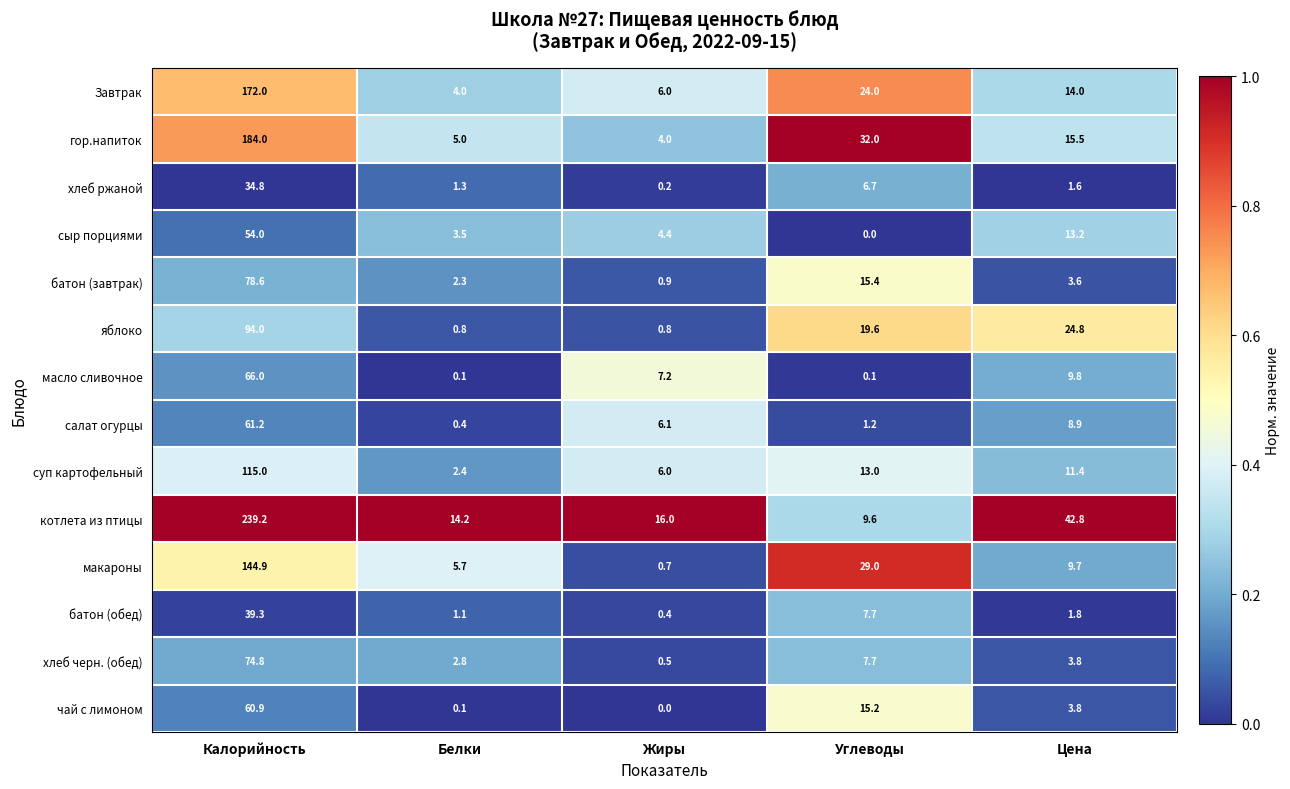

Which label corresponds to the largest value in the chart?

Калорийность